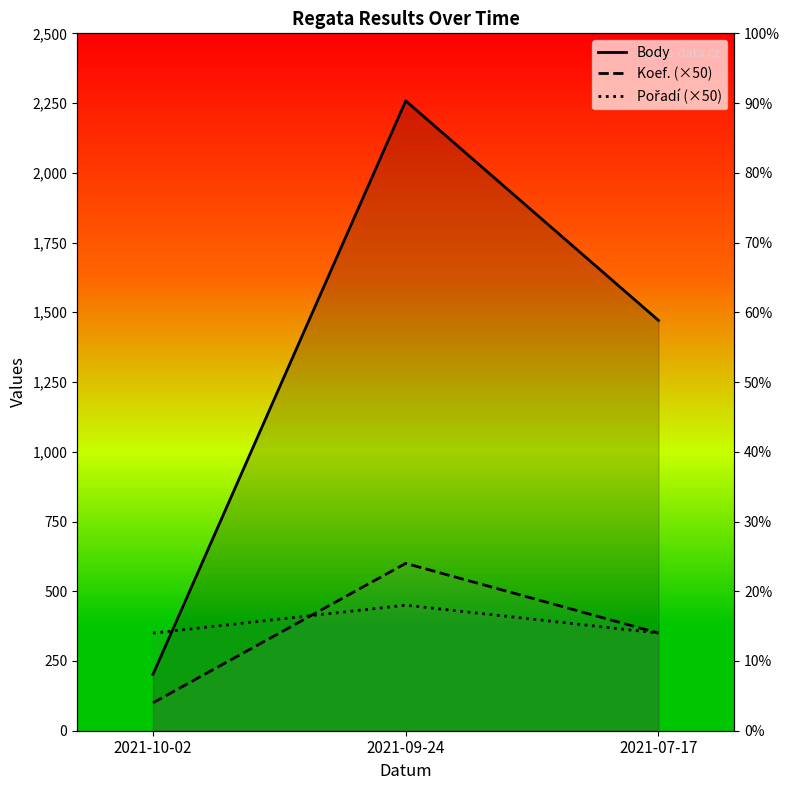

Rank the series at 2021-07-17 from lowest to highest value.

Koef. (×50), Pořadí (×50), Body